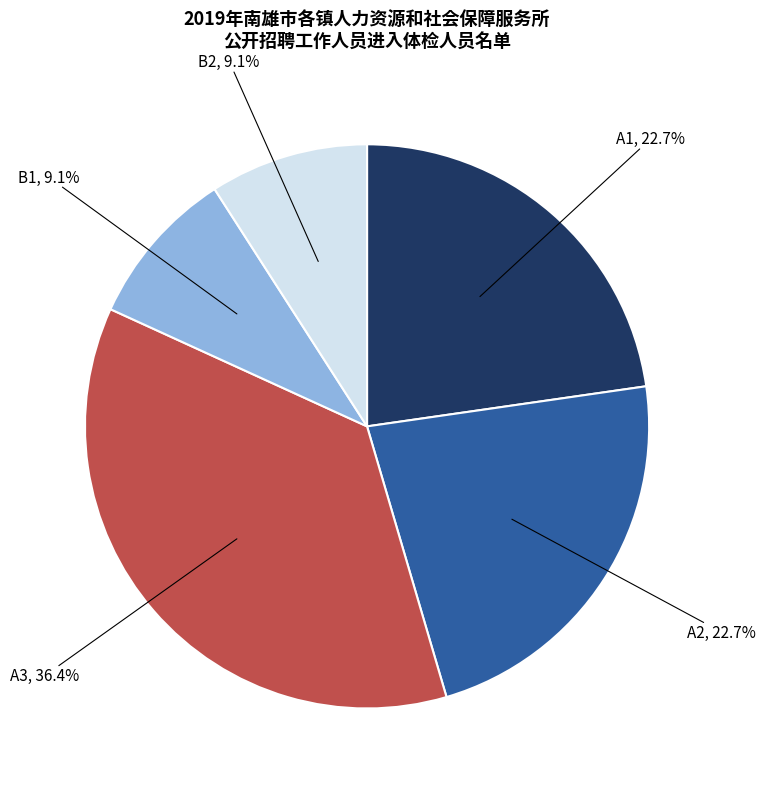

Is there a majority slice in this chart?

No